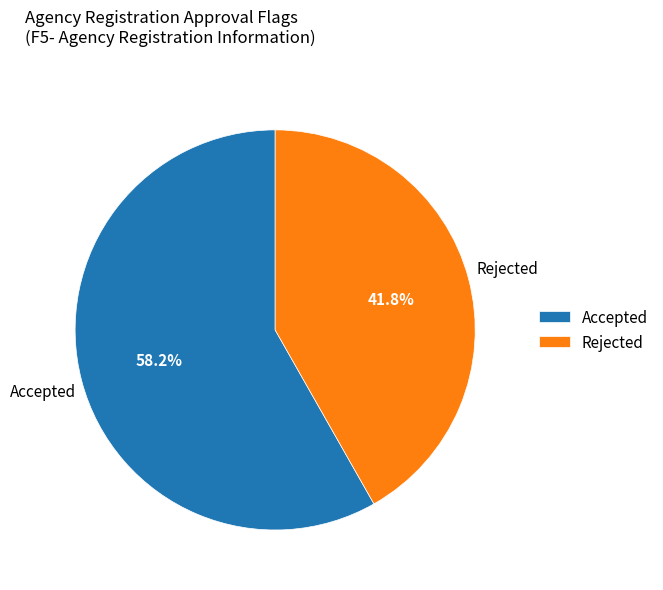

Which slice is the largest?

Accepted